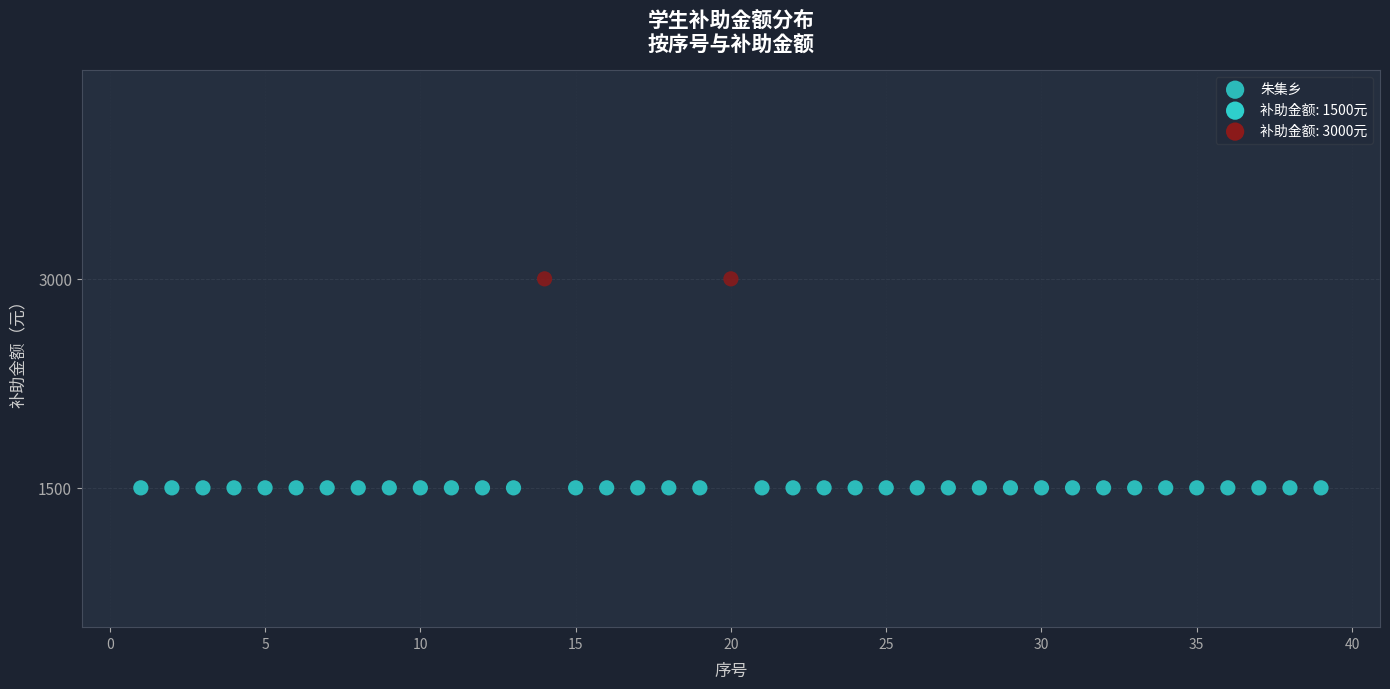

What is the range of Y values (max minus min)?

1500